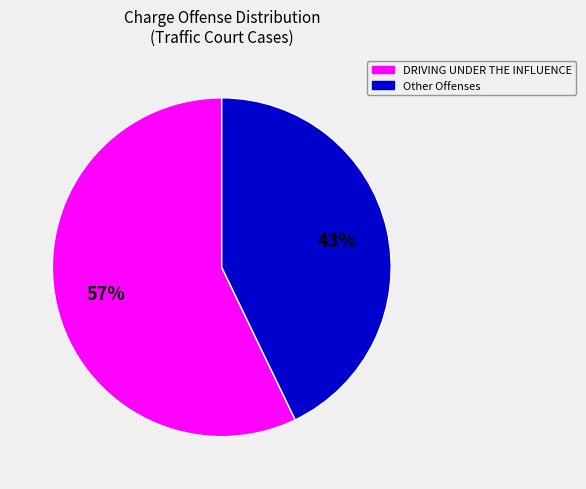

Count the number of slices in the pie.

2